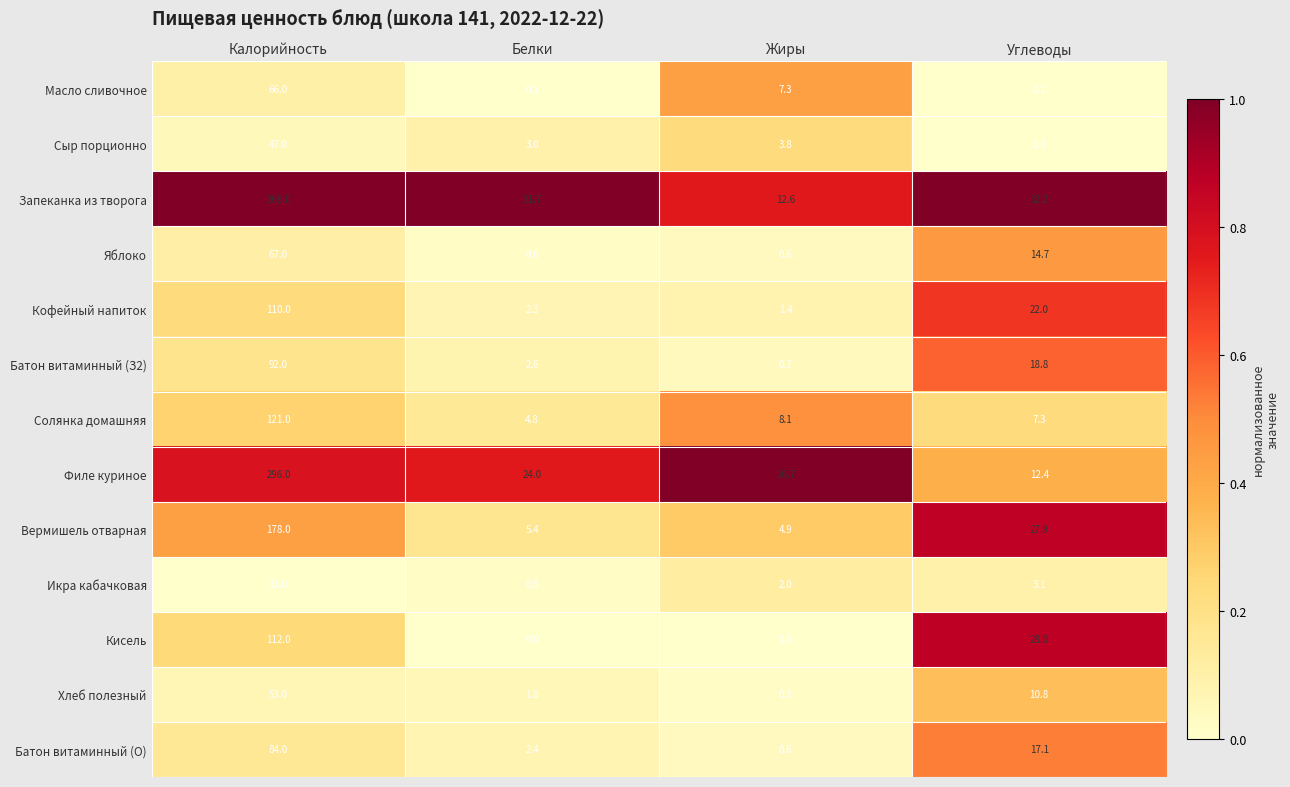

List the series in order of their peak value, lowest first.

Икра кабачковая, Сыр порционно, Хлеб полезный, Масло сливочное, Яблоко, Батон витаминный (О), Батон витаминный (З2), Кофейный напиток, Кисель, Солянка домашняя, Вермишель отварная, Филе куриное, Запеканка из творога